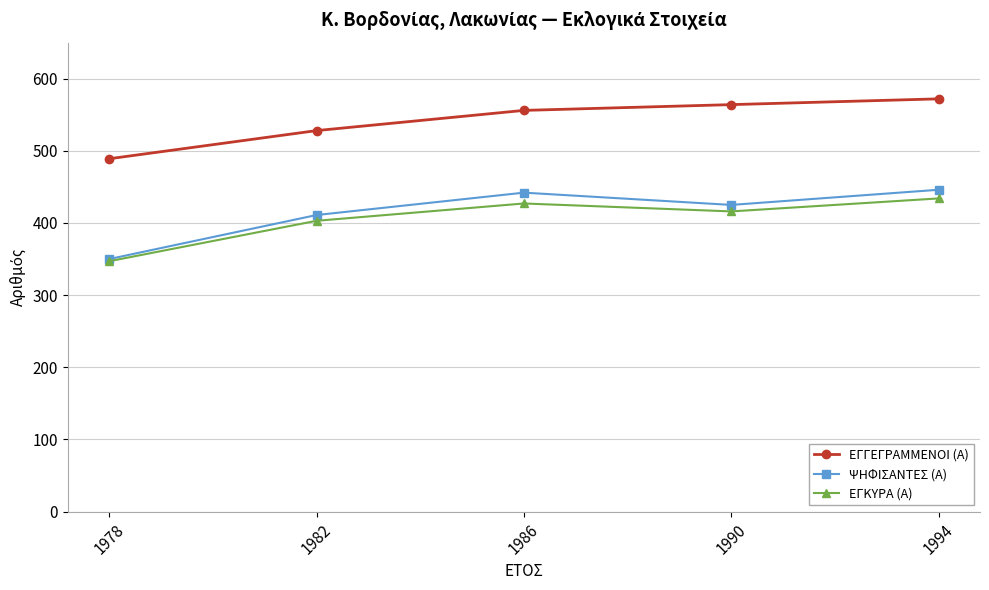

What is the sum of all ΕΓΓΕΓΡΑΜΜΕΝΟΙ (Α) values?

2709